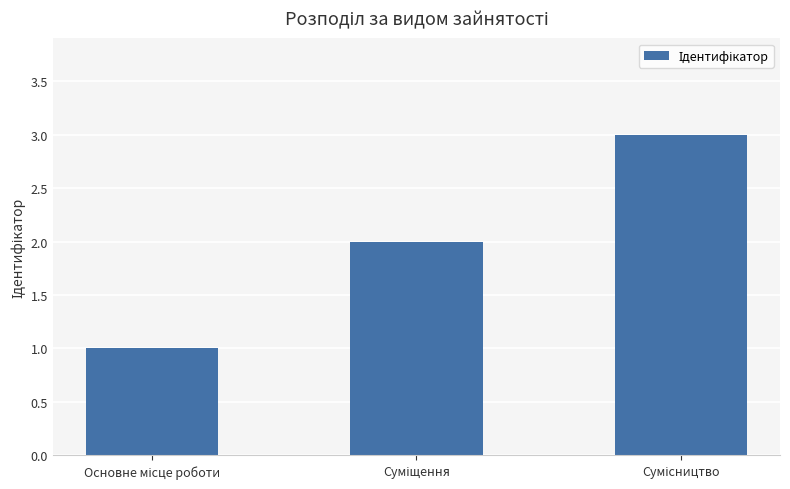

What is the difference between the maximum and minimum values?

2